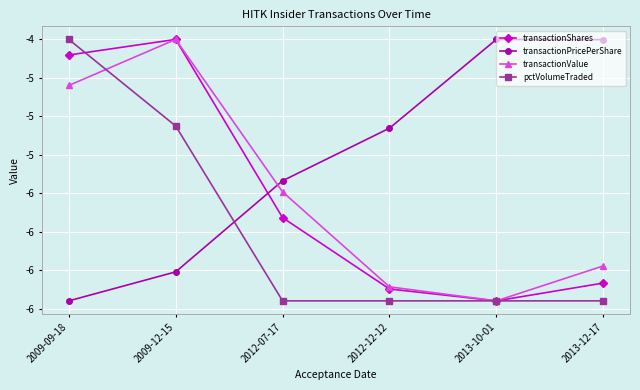

What is the label of the 5th point from the left?

2013-10-01